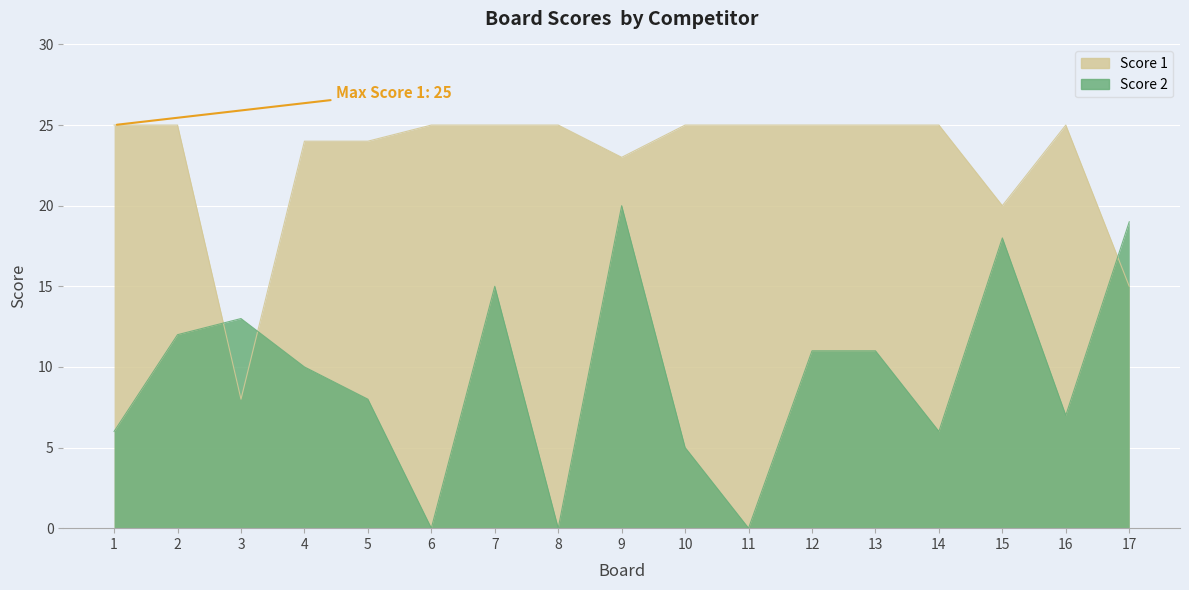

At how many categories does at least one series exceed 24?

11